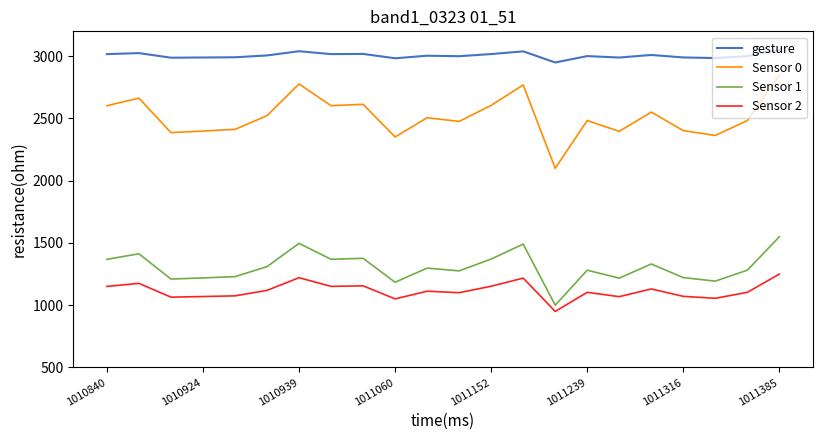

What is the difference between the maximum and second lowest values in the Sensor 1 series?

365.6